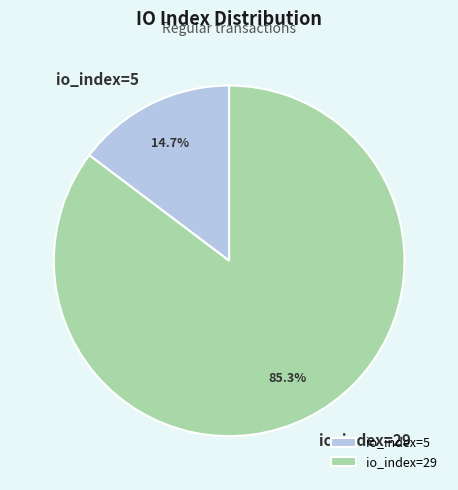

Rank the categories by value from highest to lowest.

io_index=29, io_index=5